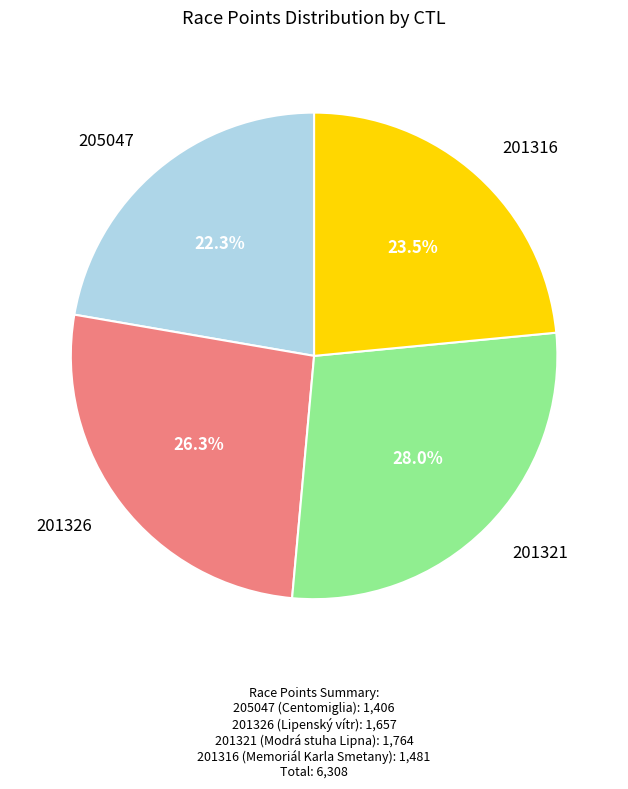

Which slice is the smallest?

205047